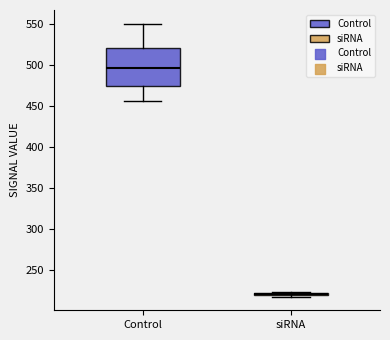

Which box's median line is the lowest?

siRNA